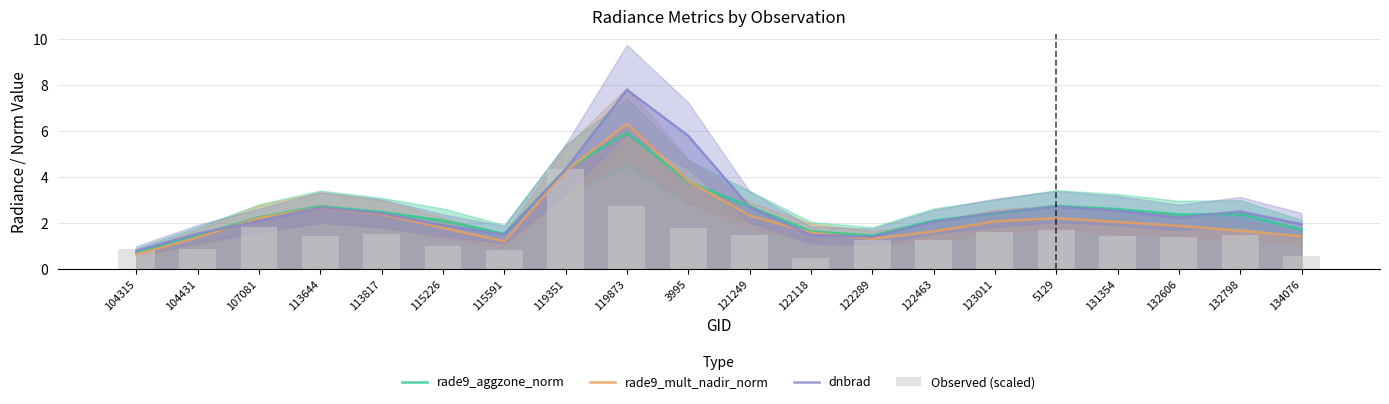

How many categories are shown in the chart?

20